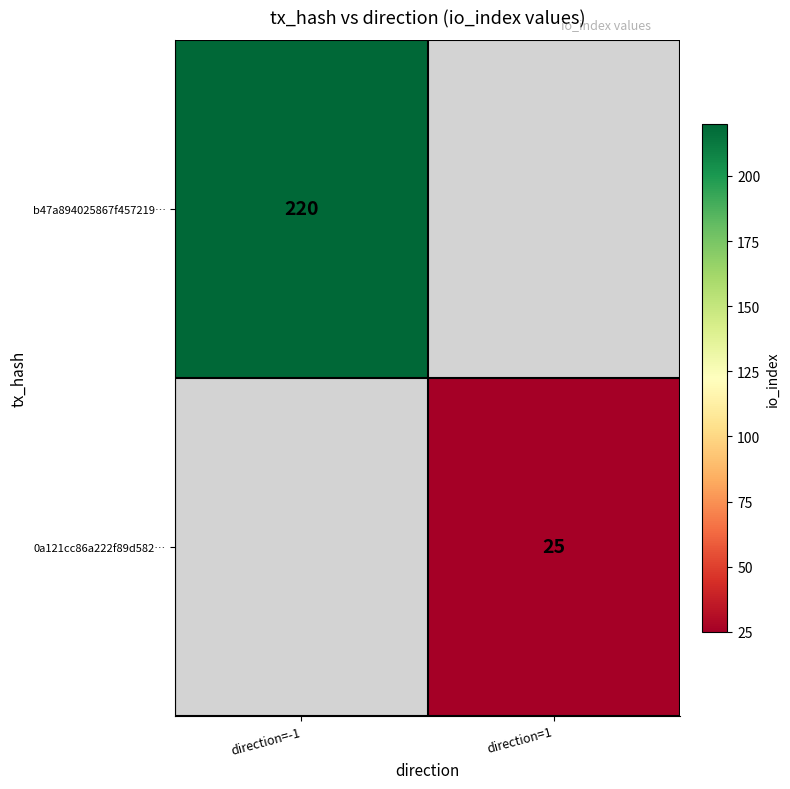

How many data points does each series have?

2